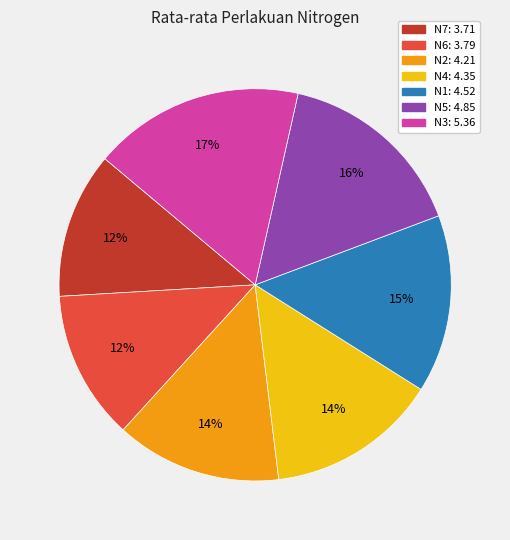

Is there any slice that represents more than half of the pie?

No